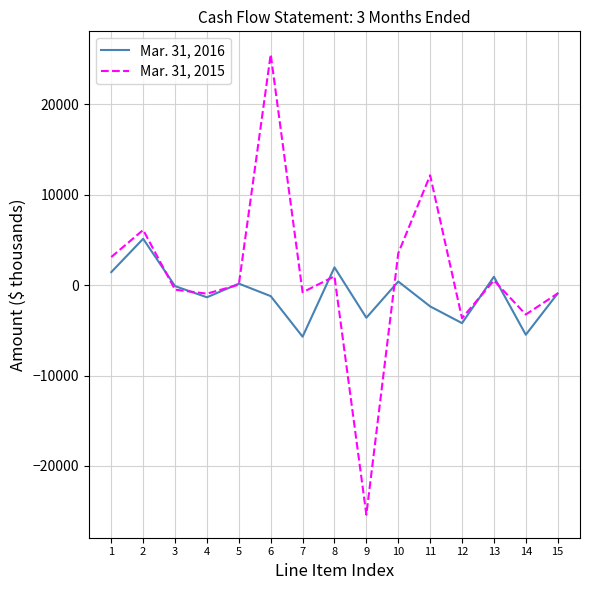

Which series has the largest total across all categories?

Mar. 31, 2015